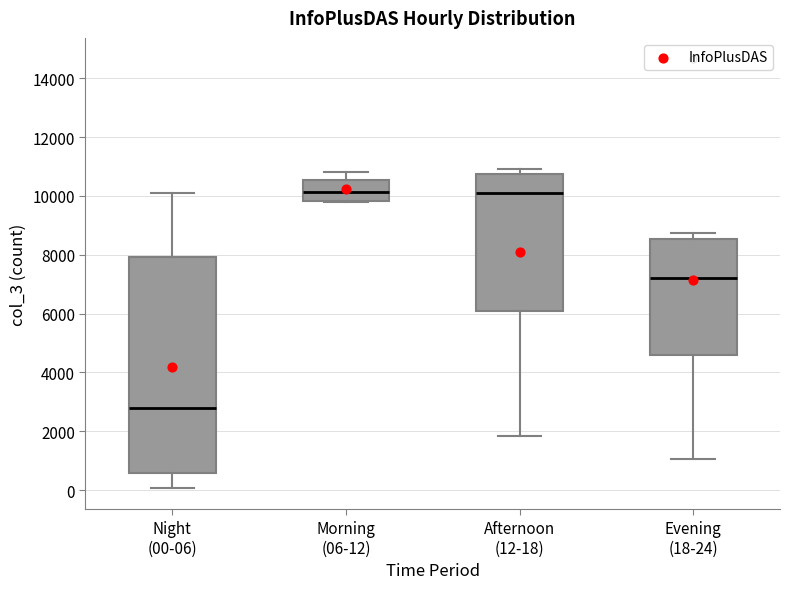

Reading left to right, read every box against the y-axis: the position of its median line, the range the box covers, and the ends of its whiskers. The values are not printed on the chart, so give them approximately, as read against the axis.

Night (00-06): median 2800, box 600 to 8000, whiskers 0 to 10000
Morning (06-12): median 10200, box 9800 to 10600, whiskers 9800 to 10800
Afternoon (12-18): median 10200, box 6000 to 10800, whiskers 1800 to 11000
Evening (18-24): median 7200, box 4600 to 8600, whiskers 1000 to 8800